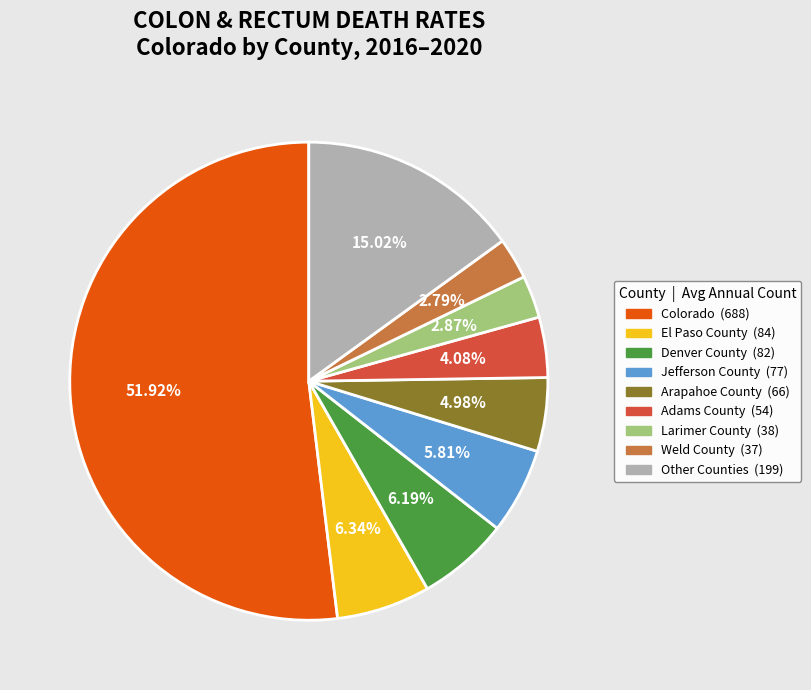

Is there a majority slice in this chart?

Yes